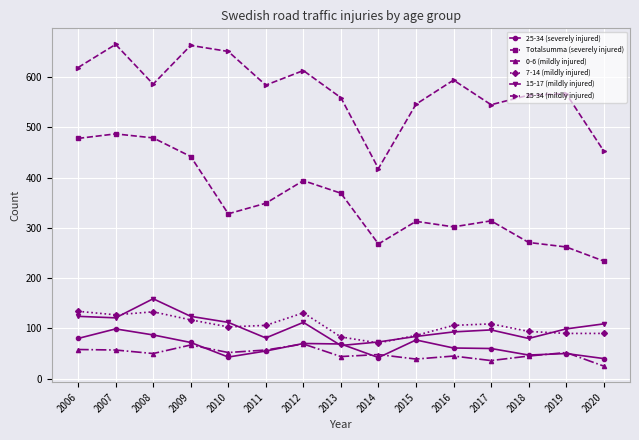

The value of 25-34 (severely injured) at 2009 is 72. True or false?

True